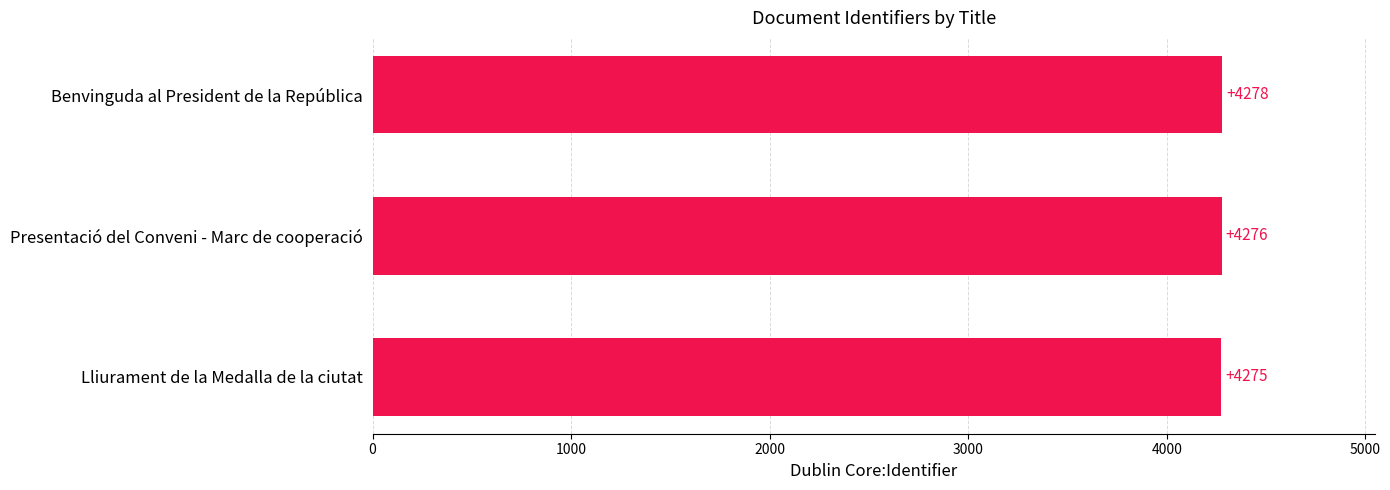

How many series are shown in this chart?

1